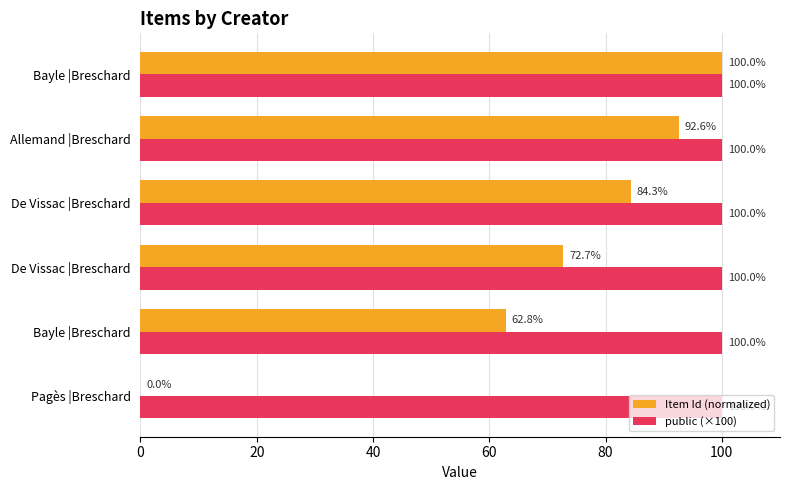

What is the highest value of the Item Id (normalized) series?

100.0